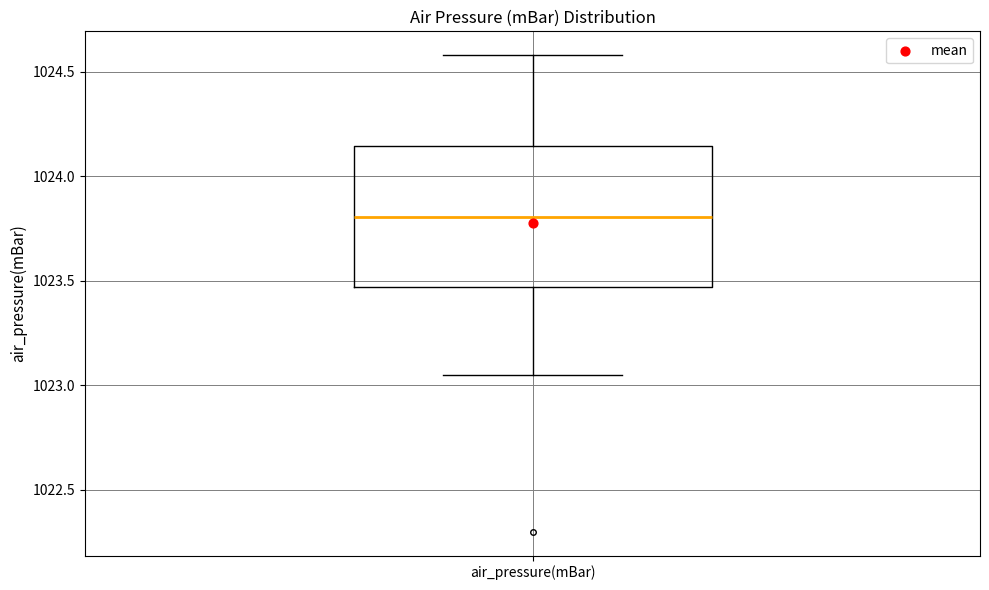

Read this box plot against the y-axis: the position of the median line, the range covered by the box, and the ends of both whiskers. The values are not printed on the chart, so give them approximately, as read against the axis.

median 1023.80, box 1023.45 to 1024.15, whiskers 1023.05 to 1024.60